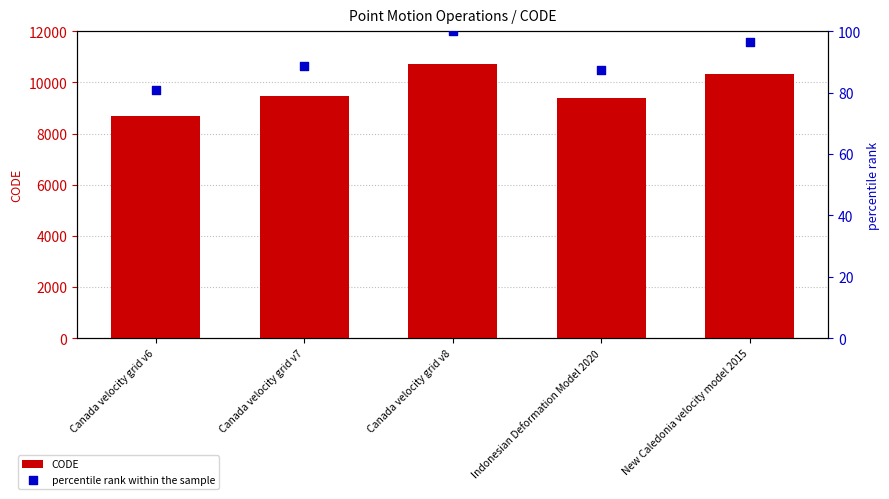

Which series reaches the maximum Y coordinate?

CODE